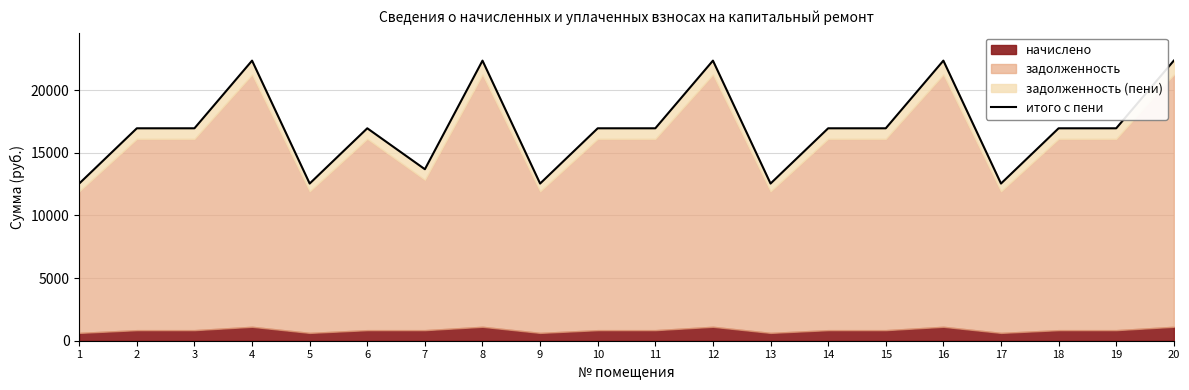

What is the maximum value shown in the chart?

22357.0